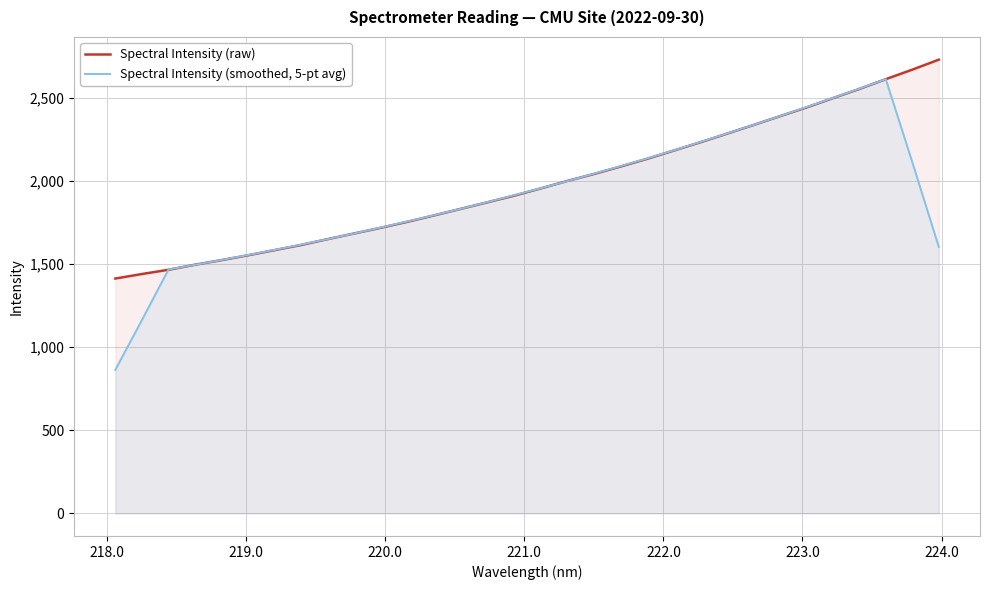

Which series has the widest spread of values?

Spectral Intensity (smoothed, 5-pt avg)